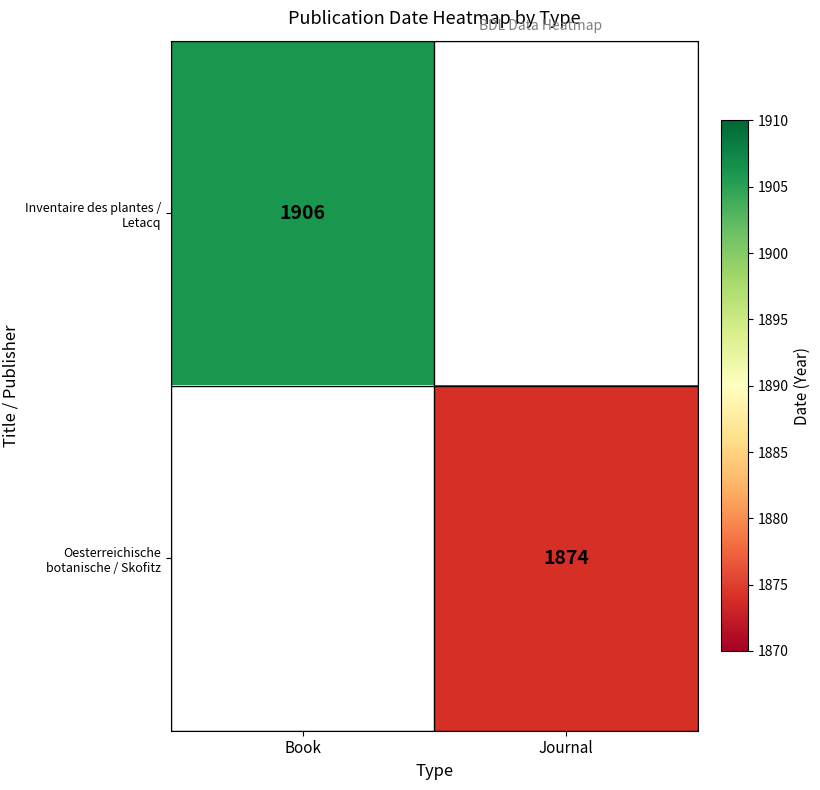

Is it true that Inventaire des plantes / Letacq equals 567 at Book?

False